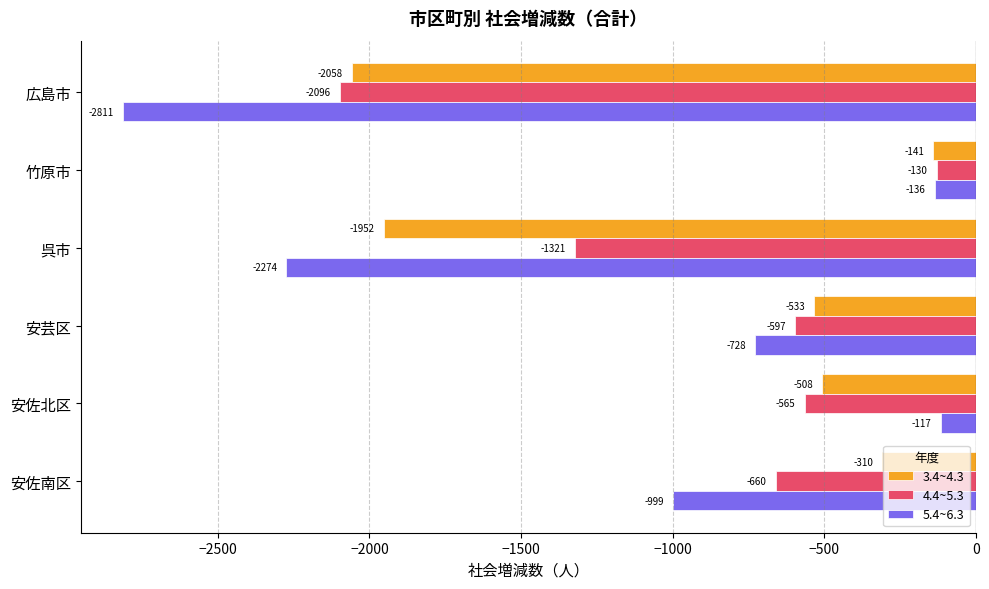

Which series has the largest range (max minus min)?

5.4~6.3